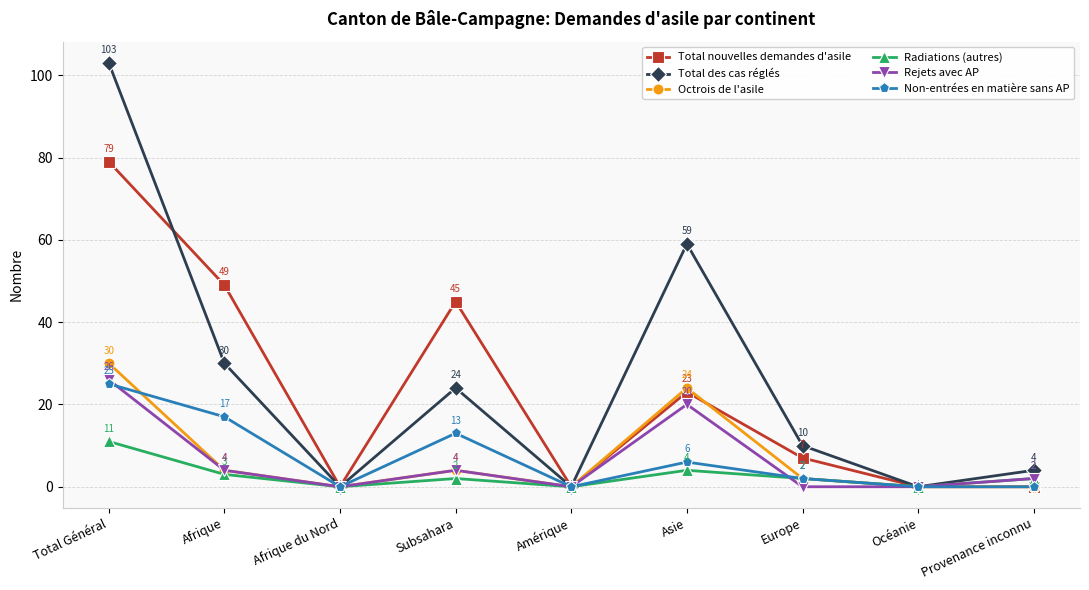

What is the label of the 3rd point from the right?

Europe